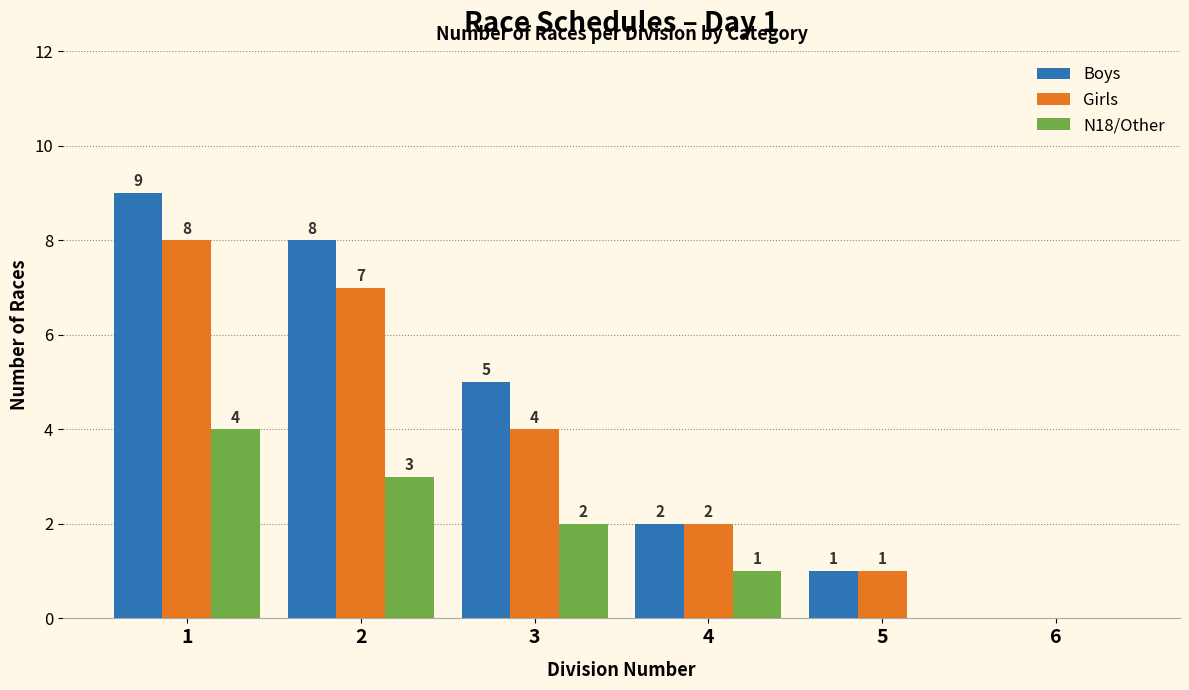

Count the Boys values in the range 1 to 8.

4